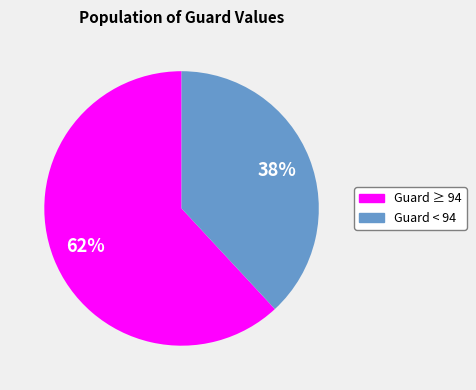

To the nearest percent, what is the average slice percentage?

50%